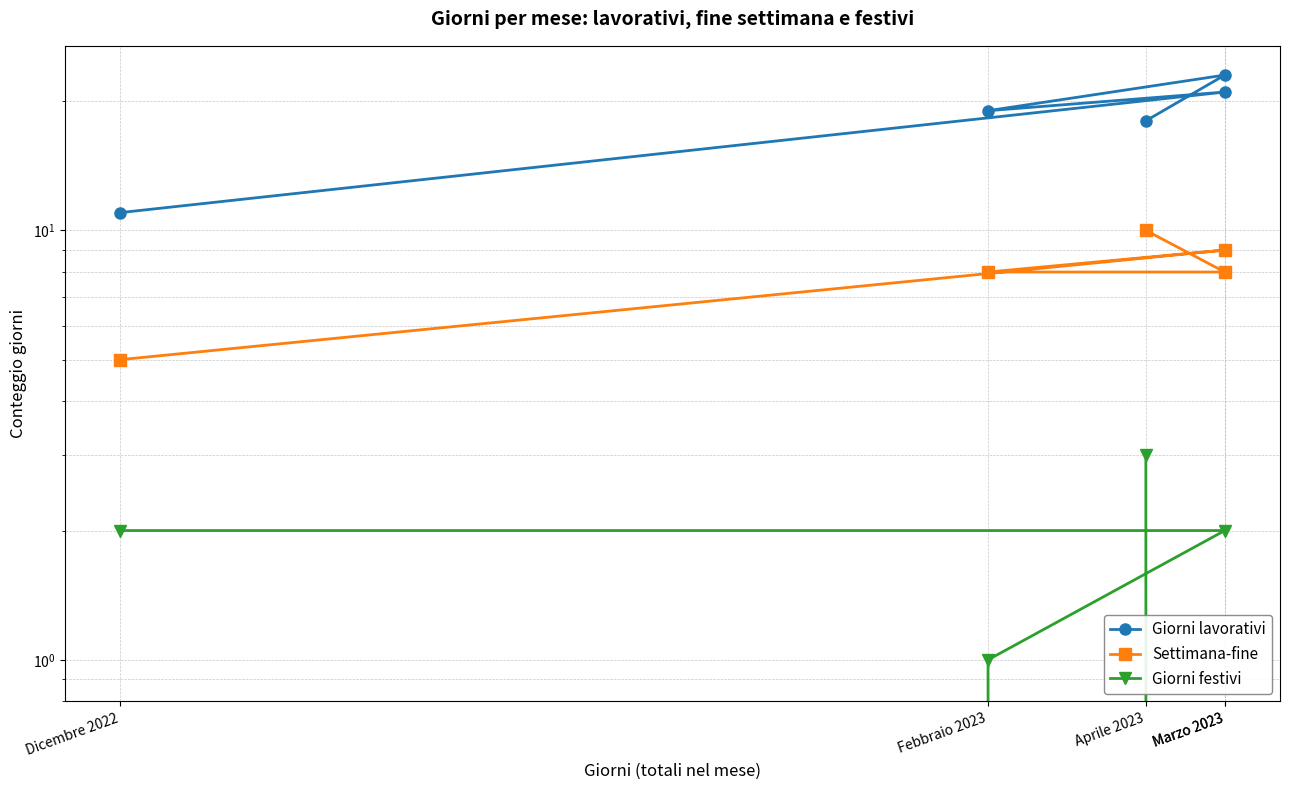

Is the value of Giorni lavorativi at Aprile 2023 greater than the value of Settimana-fine at Dicembre 2022?

Yes